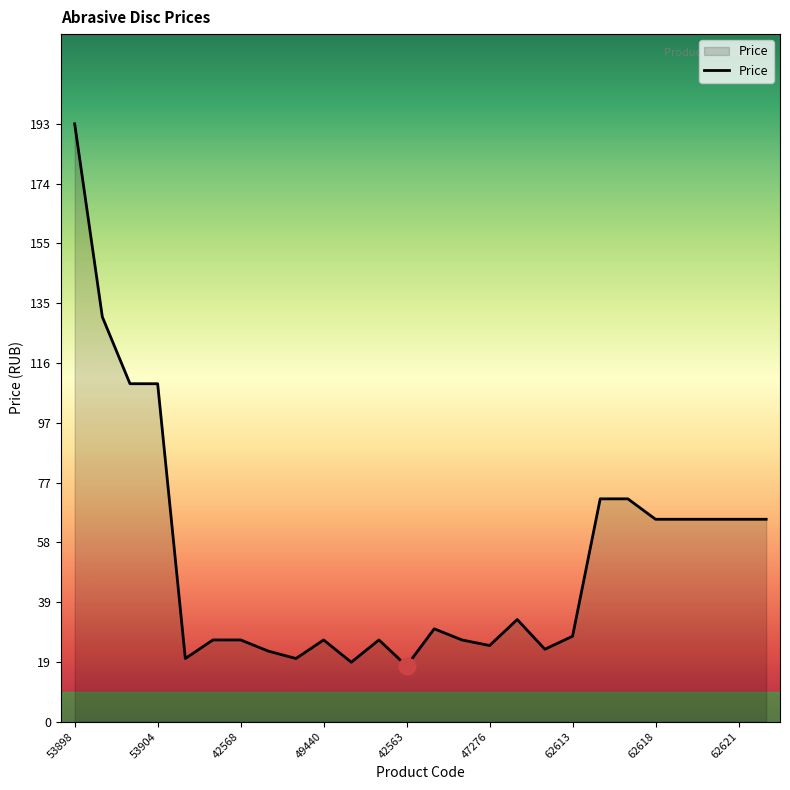

What is the maximum value shown in the chart?

193.2